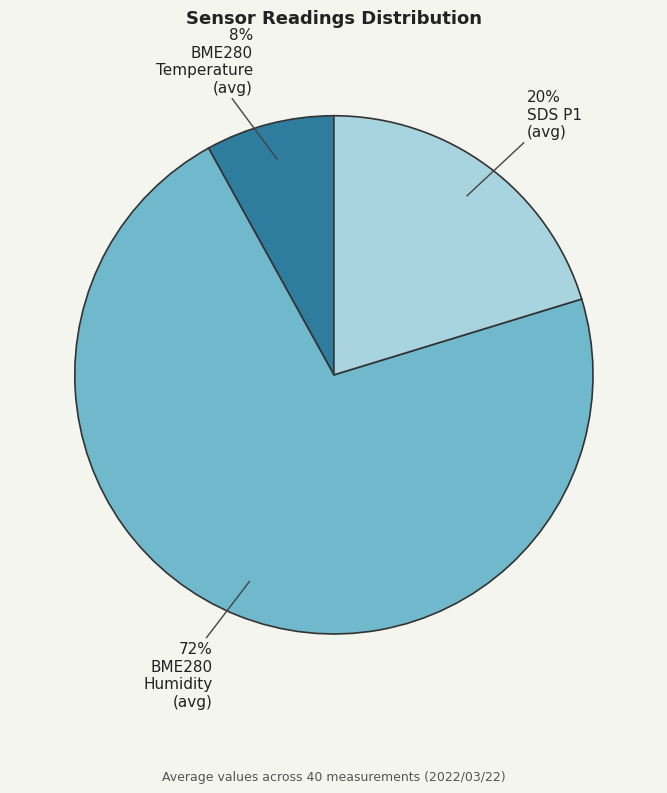

Is there a majority slice in this chart?

Yes